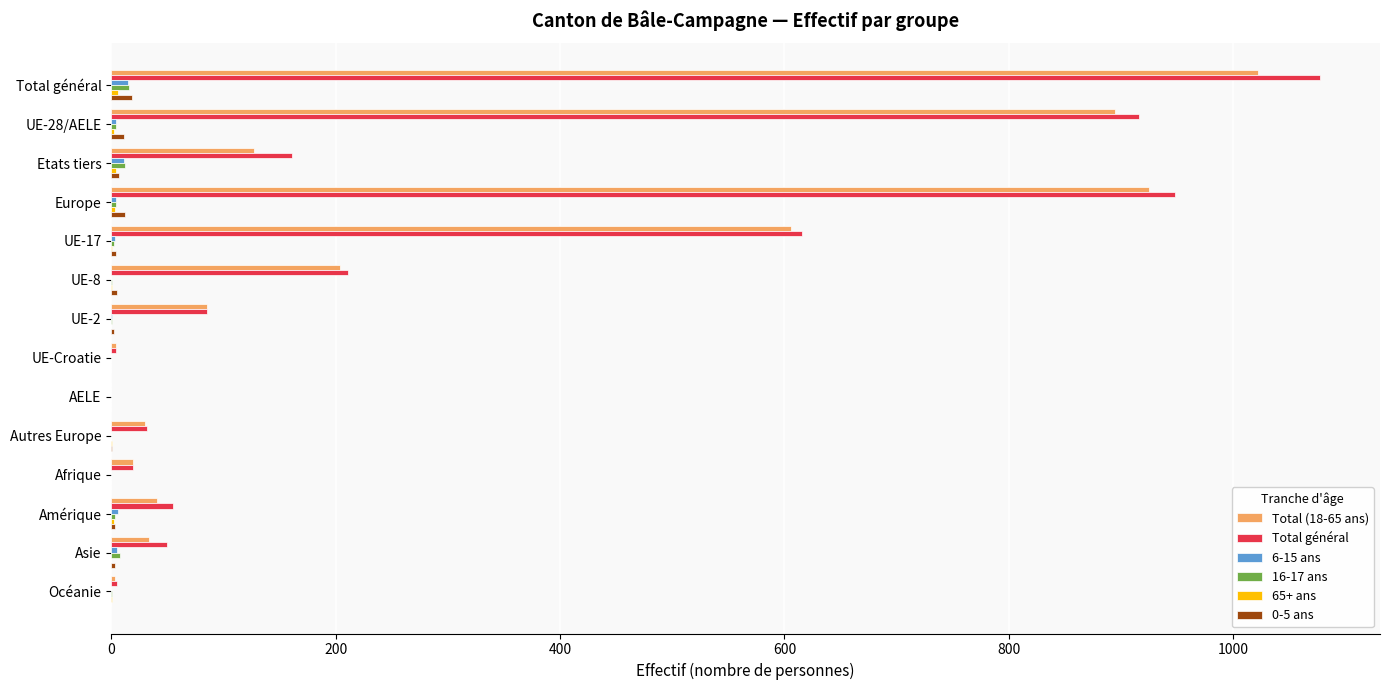

Which series has the largest total across all categories?

Total général